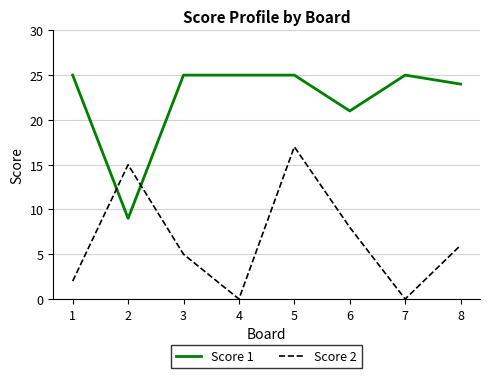

At which category is the sum across all series the highest?

5